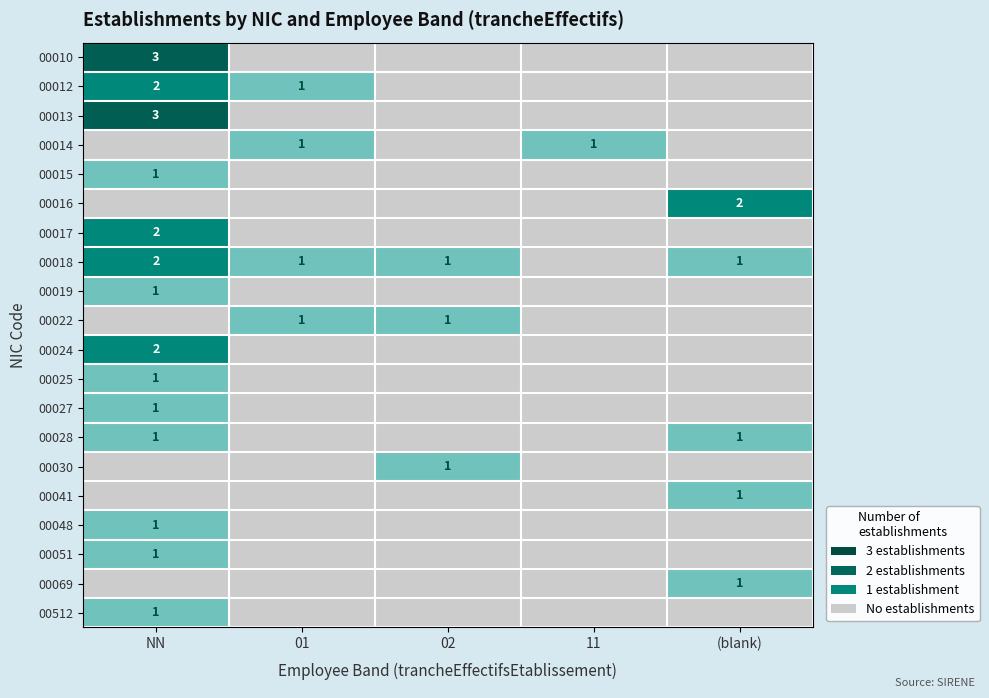

The value of 00012 at NN is 2. True or false?

True